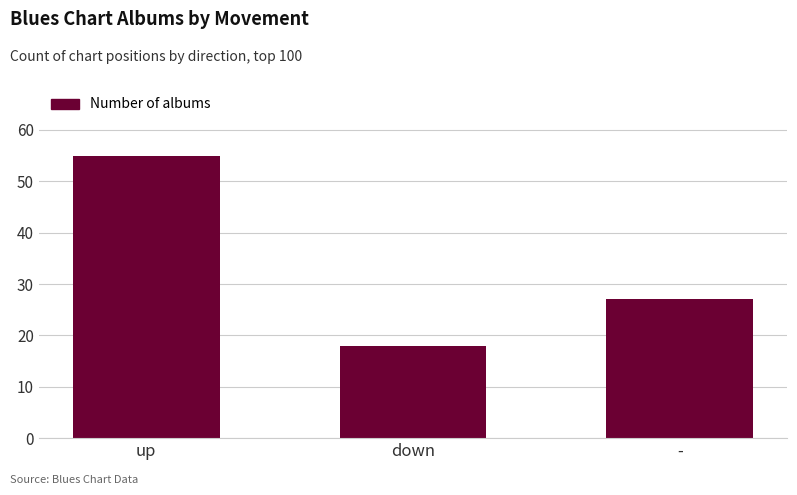

What is the label of the 2nd bar from the right?

down